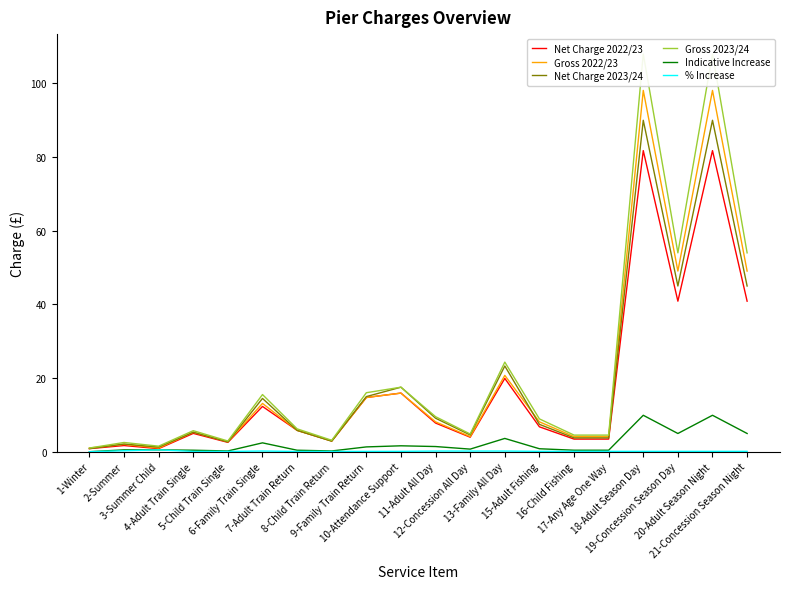

Is this an area chart (filled region under the line)?

No